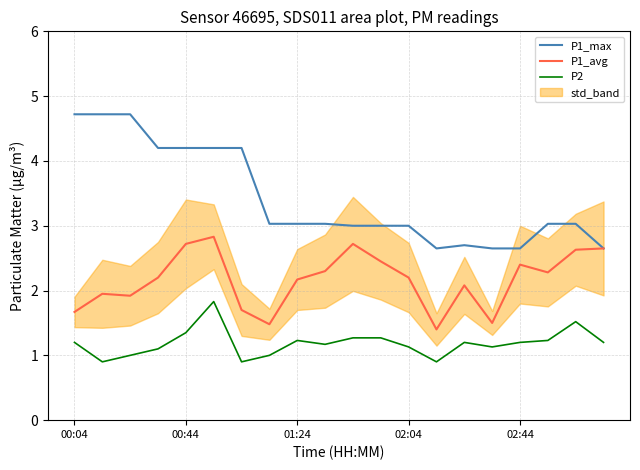

Does the chart have visible grid lines?

Yes